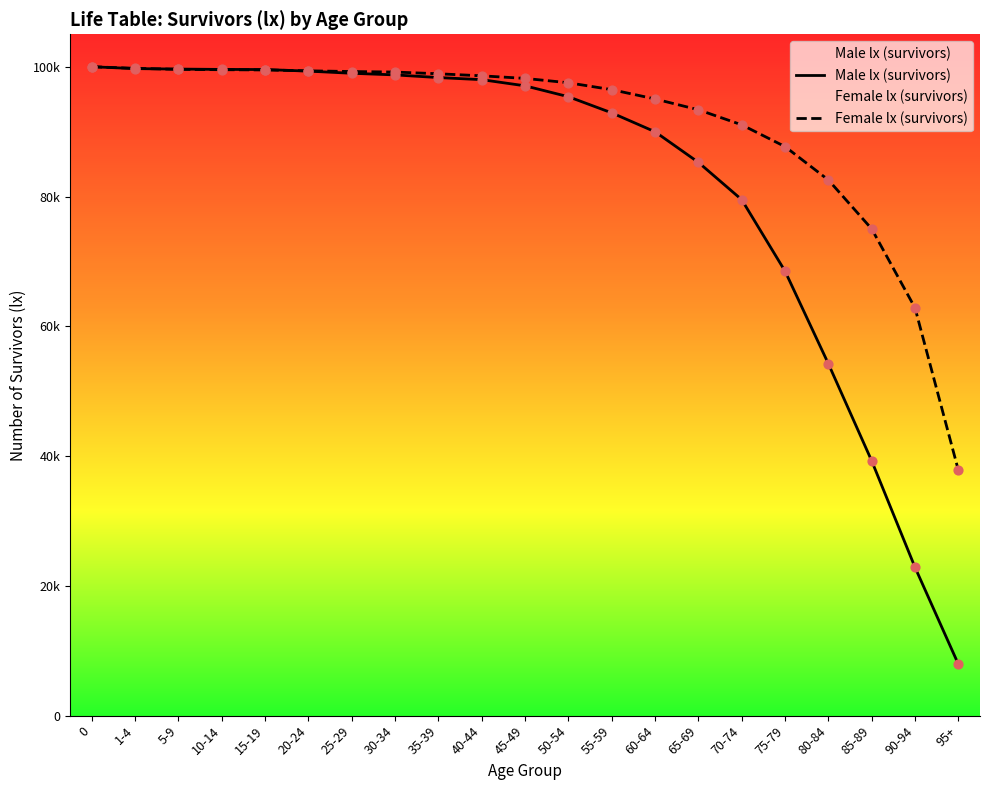

Which series has the widest spread of Y values?

Male lx (survivors)